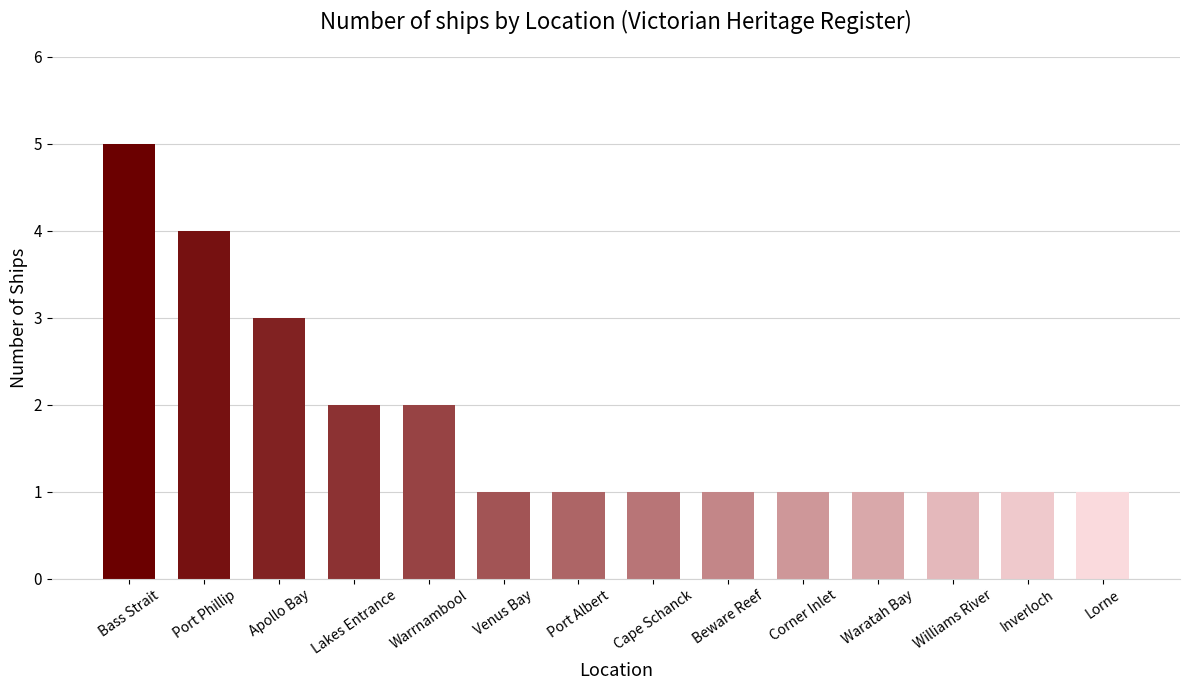

What is the difference between the maximum and minimum values?

4